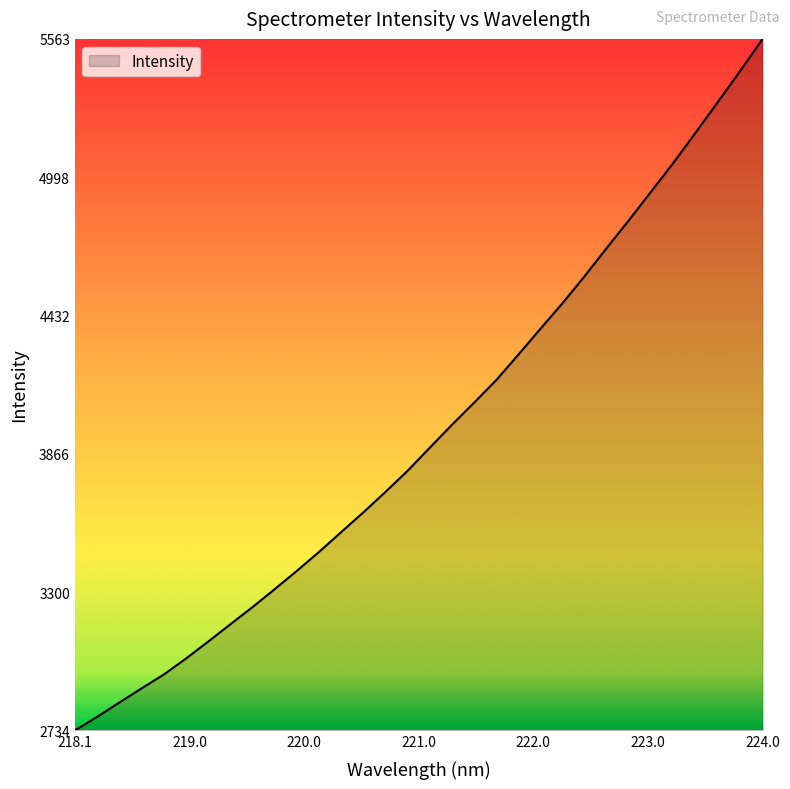

What is the minimum value shown in the chart?

2734.3